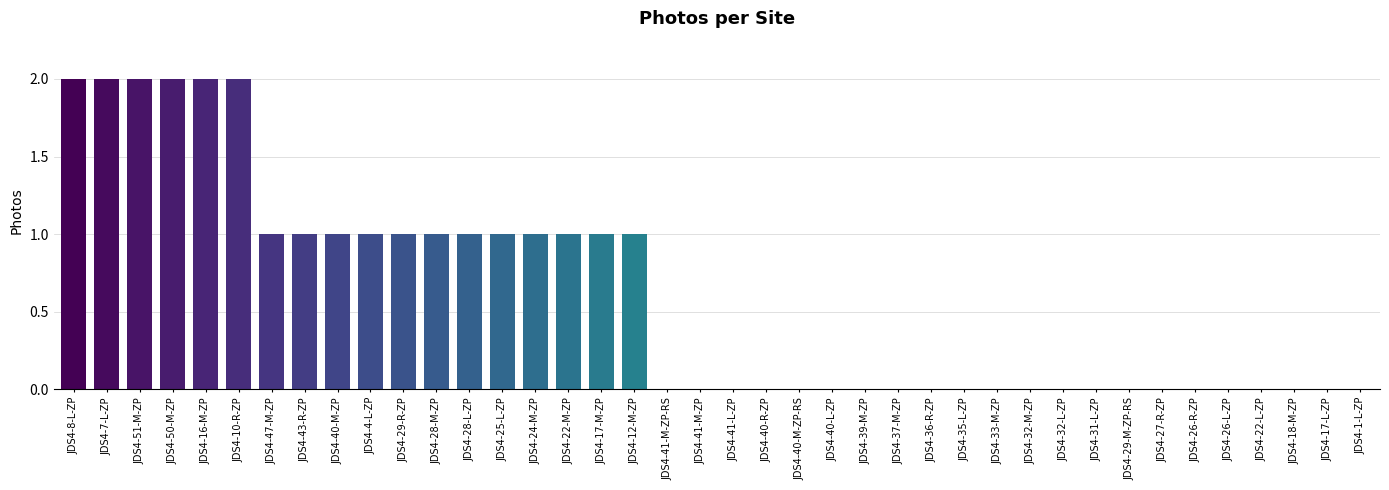

Reading left to right, extract all data points from this chart.

2	2	2	2	2	2	1	1	1	1	1	1	1	1	1	1	1	1	0	0	0	0	0	0	0	0	0	0	0	0	0	0	0	0	0	0	0	0	0	0